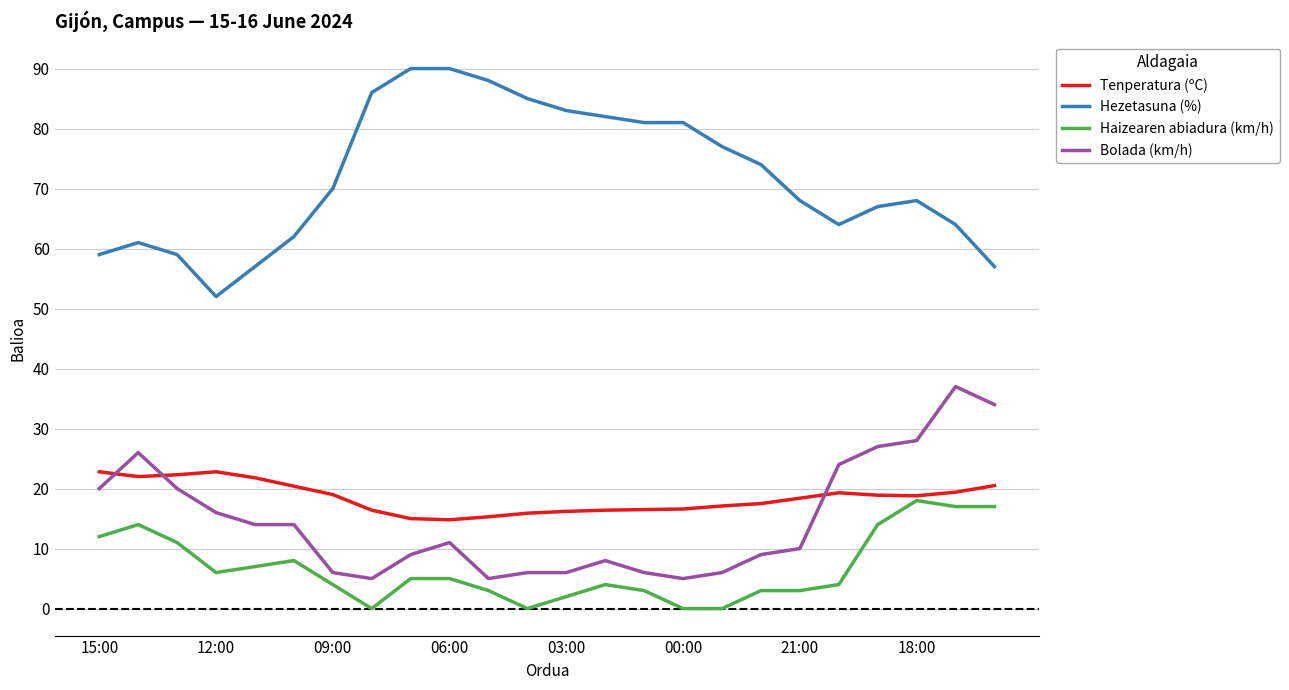

Rank the series by their maximum value, from lowest to highest.

Haizearen abiadura (km/h), Tenperatura (ºC), Bolada (km/h), Hezetasuna (%)